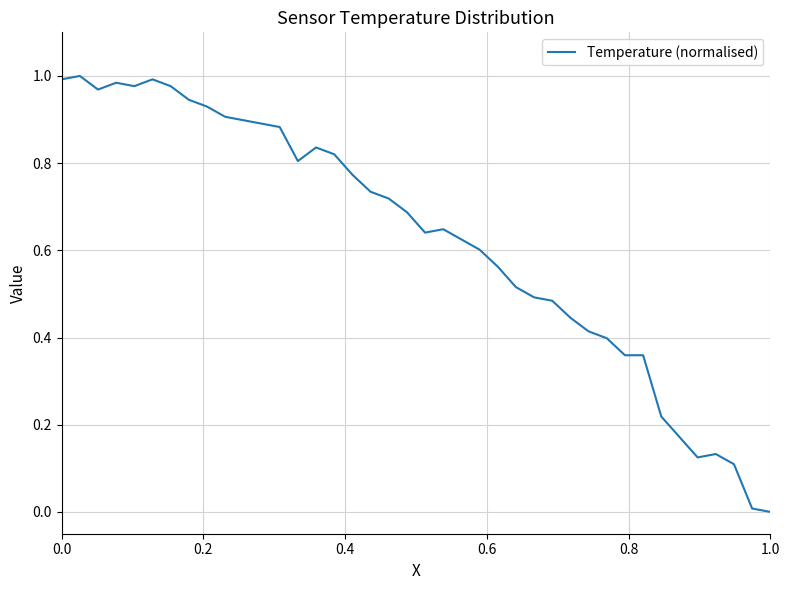

The chart shows a value of -0.6 at 1.0. True or false?

False